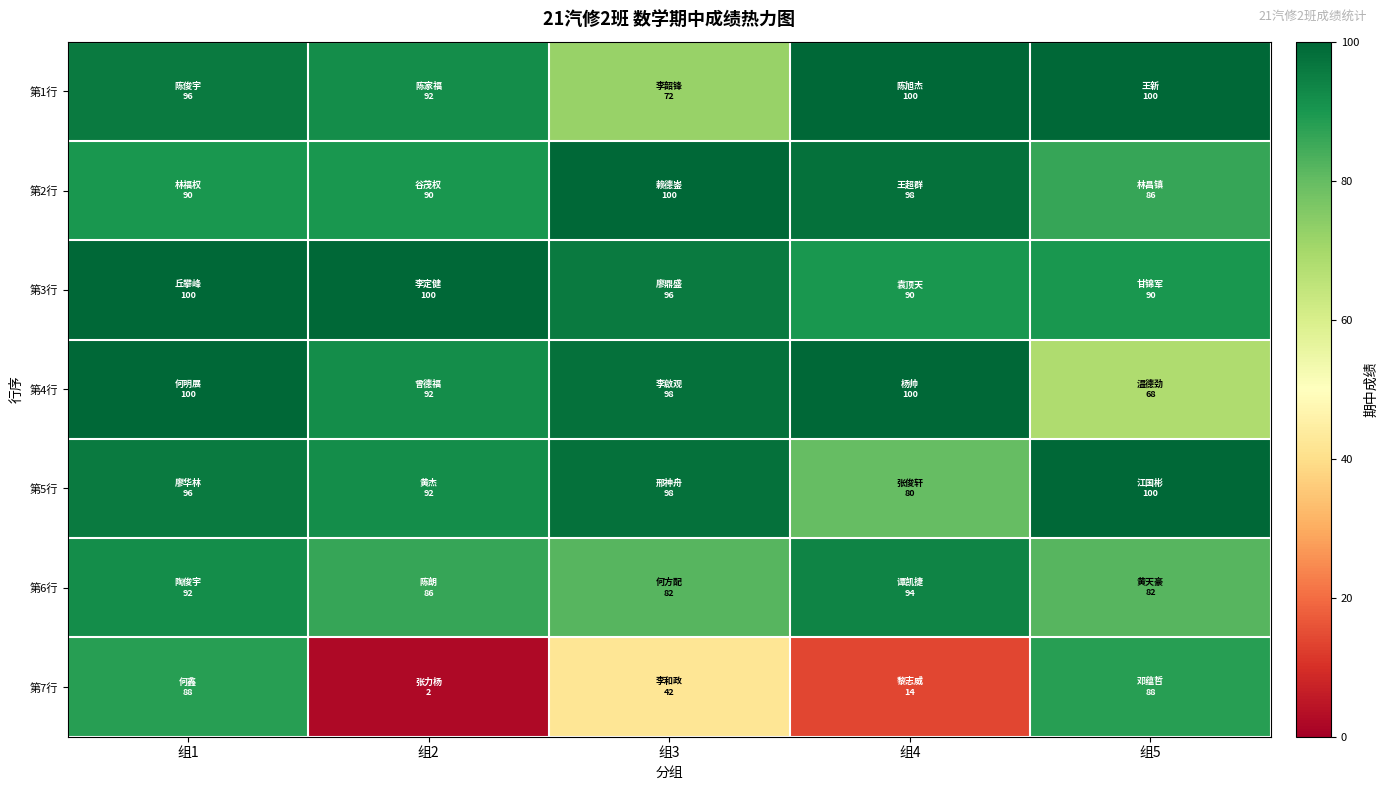

Which series changed the most between 组1 and 组5?

第4行